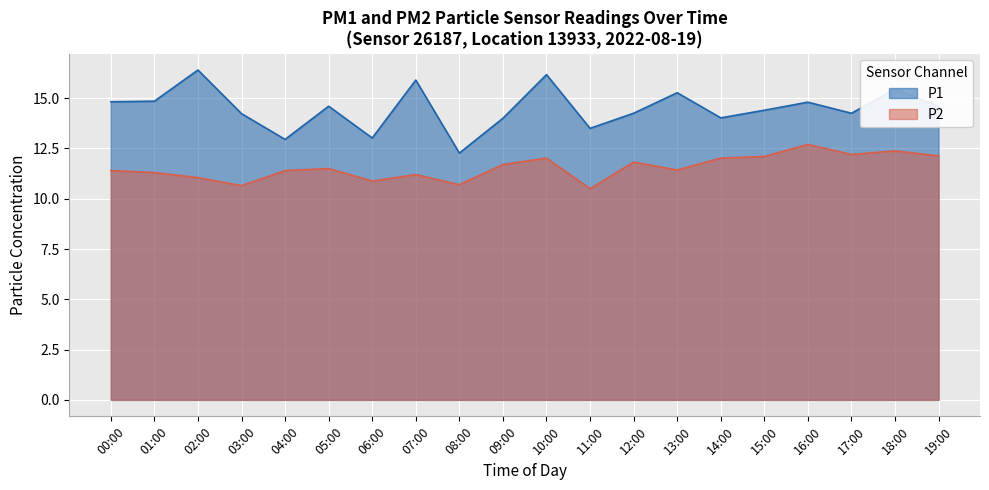

At which label does P2 reach its minimum?

11:00